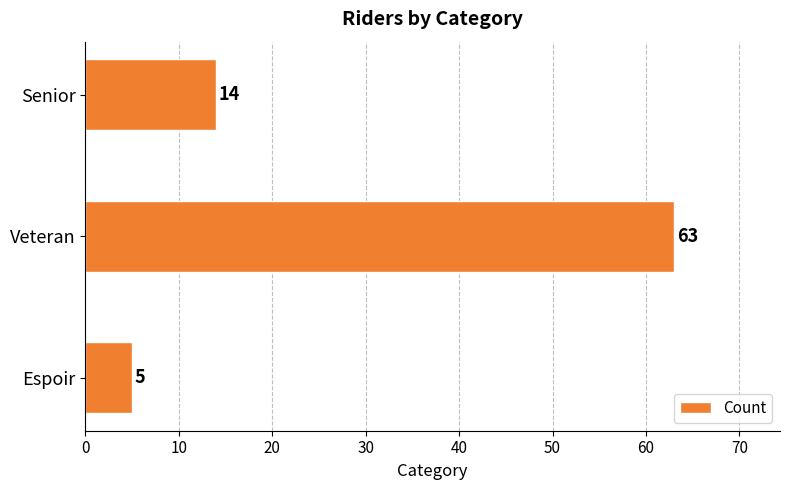

What is the change in value from Espoir to Senior?

+9